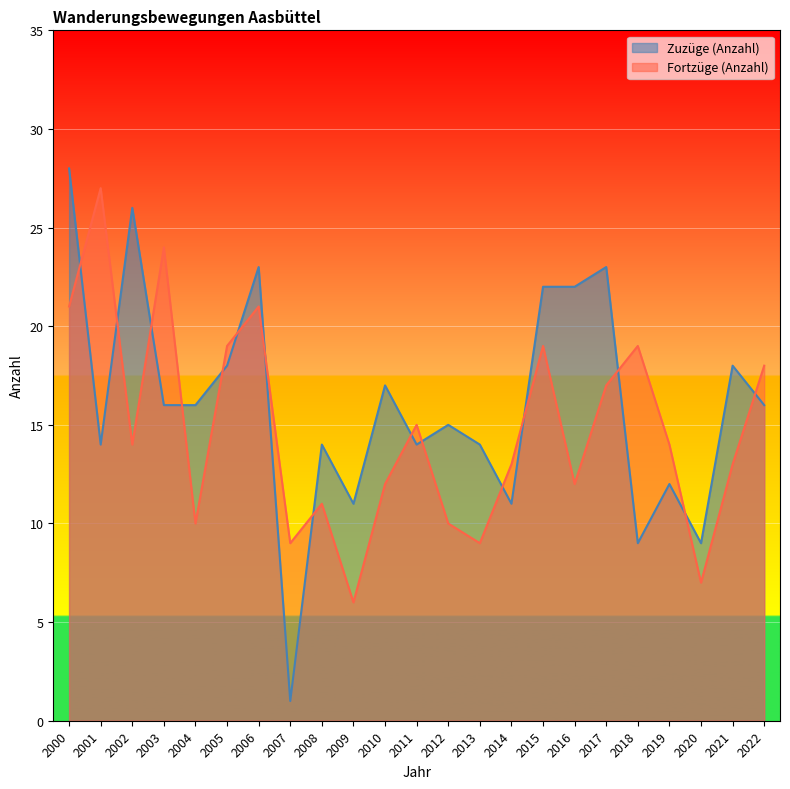

What is the difference between the highest and lowest values at 2013?

5